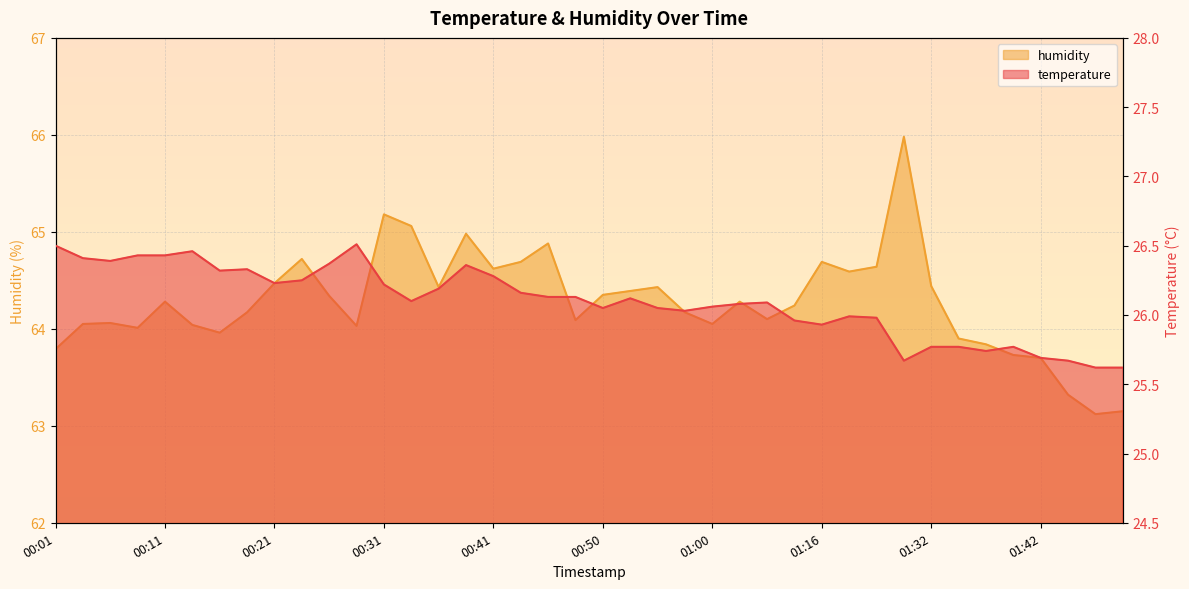

What is the spread (max minus min) of values at 00:45?

38.8